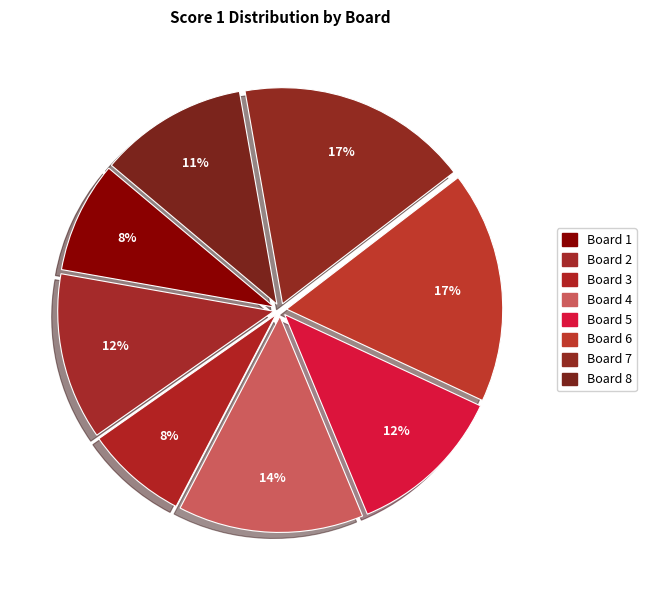

The Board 4 slice represents 6% of the pie. True or false?

False